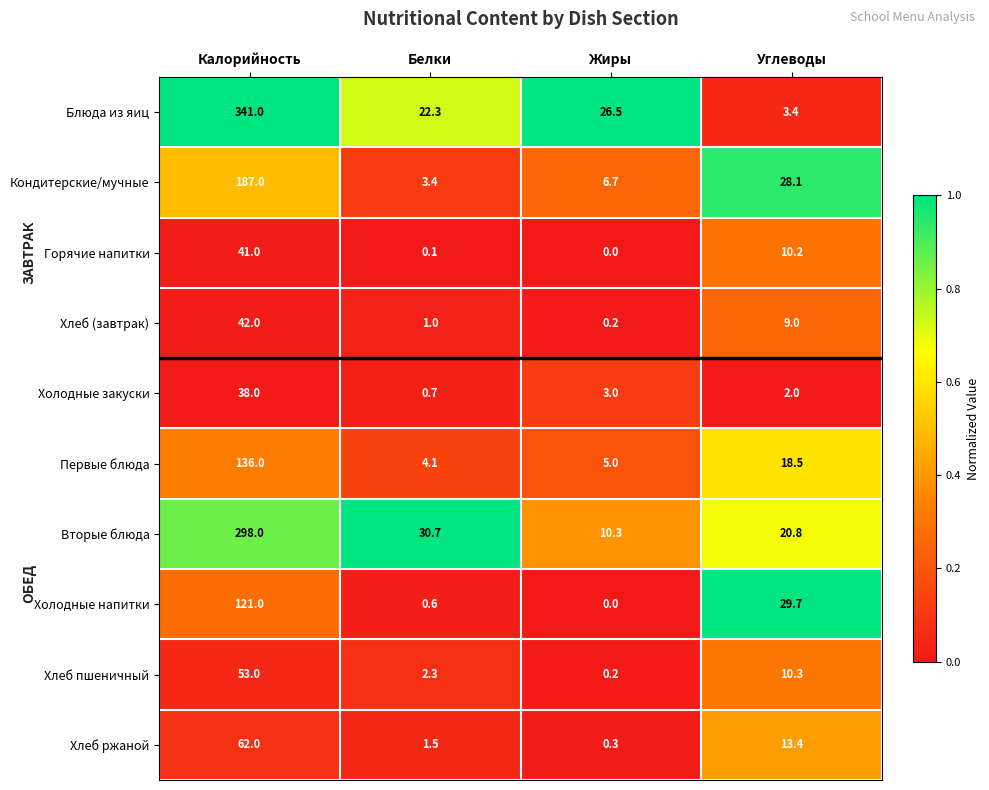

What is the difference between the maximum and minimum values in the Хлеб ржаной series?

61.7